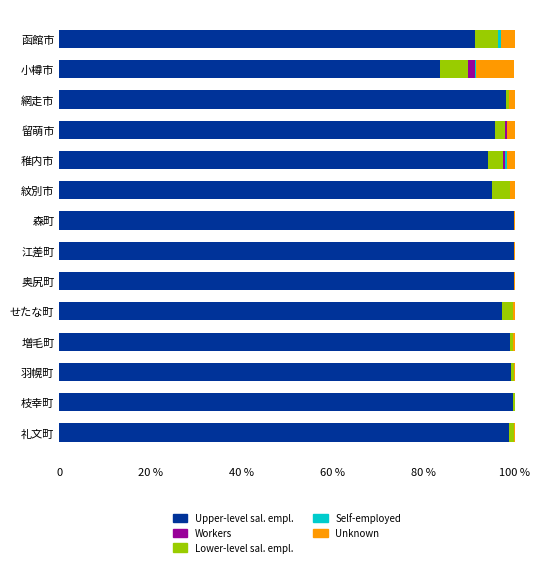

Reading left to right, extract all data points from this chart.

Upper-level sal. empl.: 91.3	83.6	98.2	95.8	94.2	95.1	99.8	99.9	99.9	97.3	99.0	99.2	99.7	98.7
Lower-level sal. empl.: 5.1	6.3	0.5	2.2	3.3	3.8	0.2	0.0	0.0	2.4	0.6	0.6	0.3	1.1
Workers: 0.0	1.5	0.0	0.4	0.3	0.0	0.0	0.0	0.0	0.0	0.0	0.0	0.0	0.0
Self-employed: 0.5	0.1	0.0	0.1	0.5	0.2	0.0	0.0	0.0	0.0	0.0	0.0	0.0	0.0
Unknown: 3.1	8.5	1.2	1.6	1.7	0.9	0.0	0.1	0.1	0.3	0.4	0.2	0.0	0.1